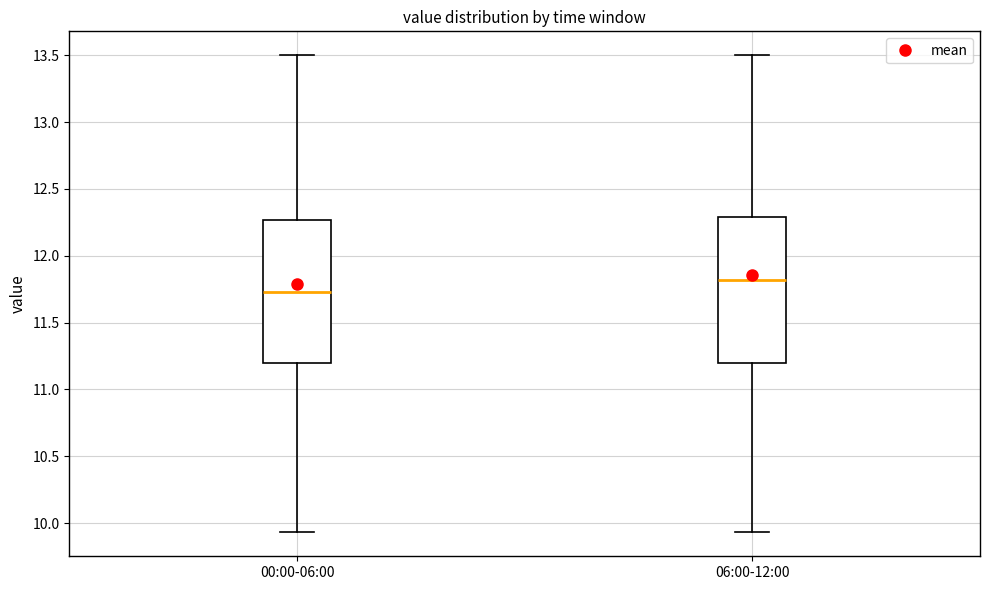

Where does the upper whisker of the box for 06:00-12:00 end on the y-axis? The values are not printed on the chart, so give them approximately, as read against the axis.

13.50